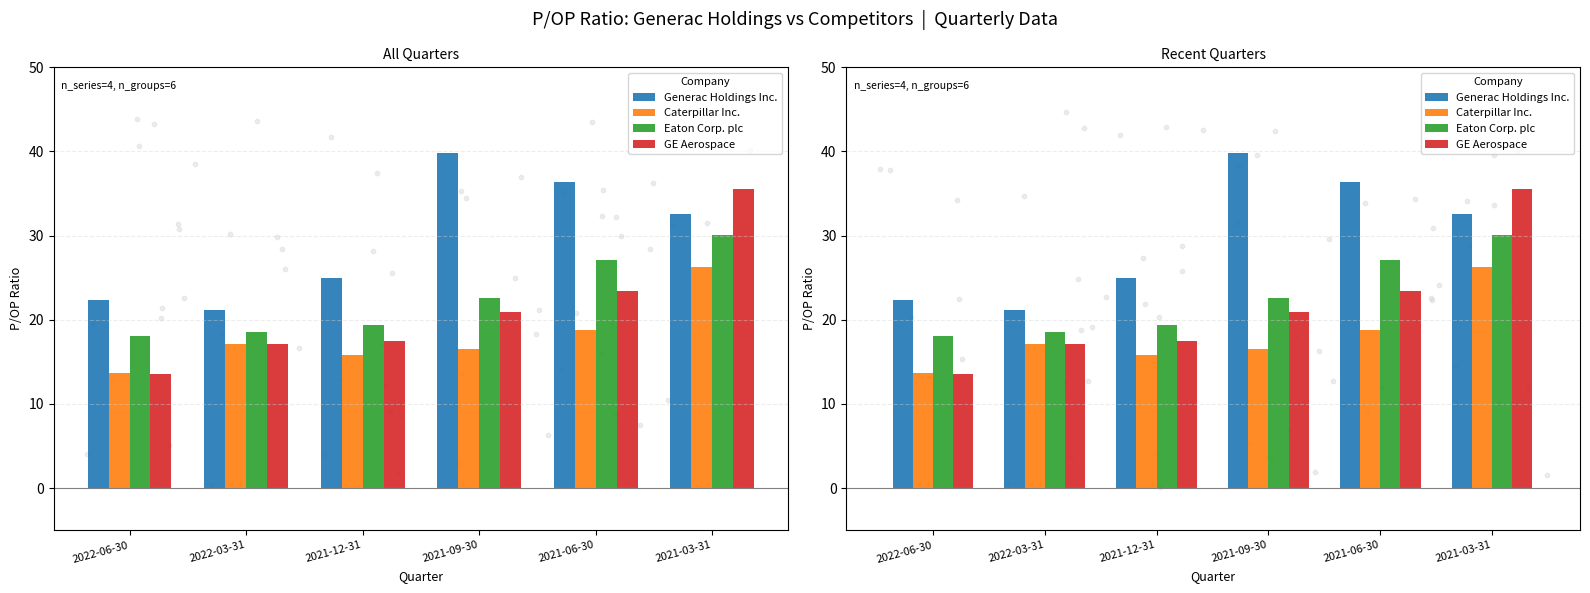

What is the total value across all series at 2021-09-30?

99.9